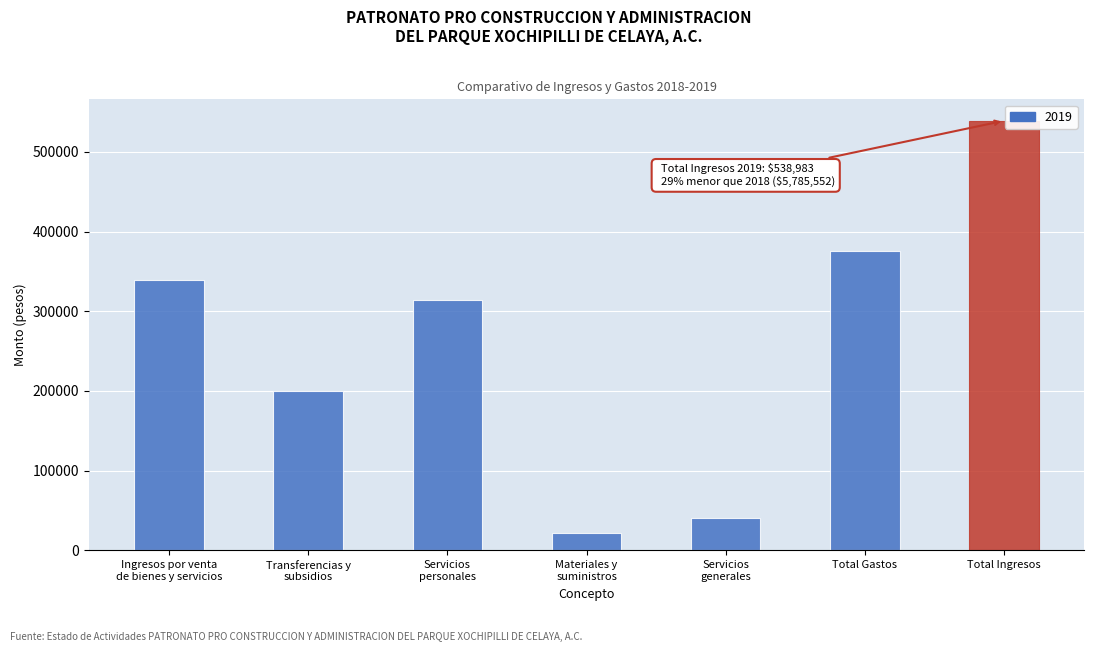

True or false: the data shows 161937.1 at Total Gastos.

False